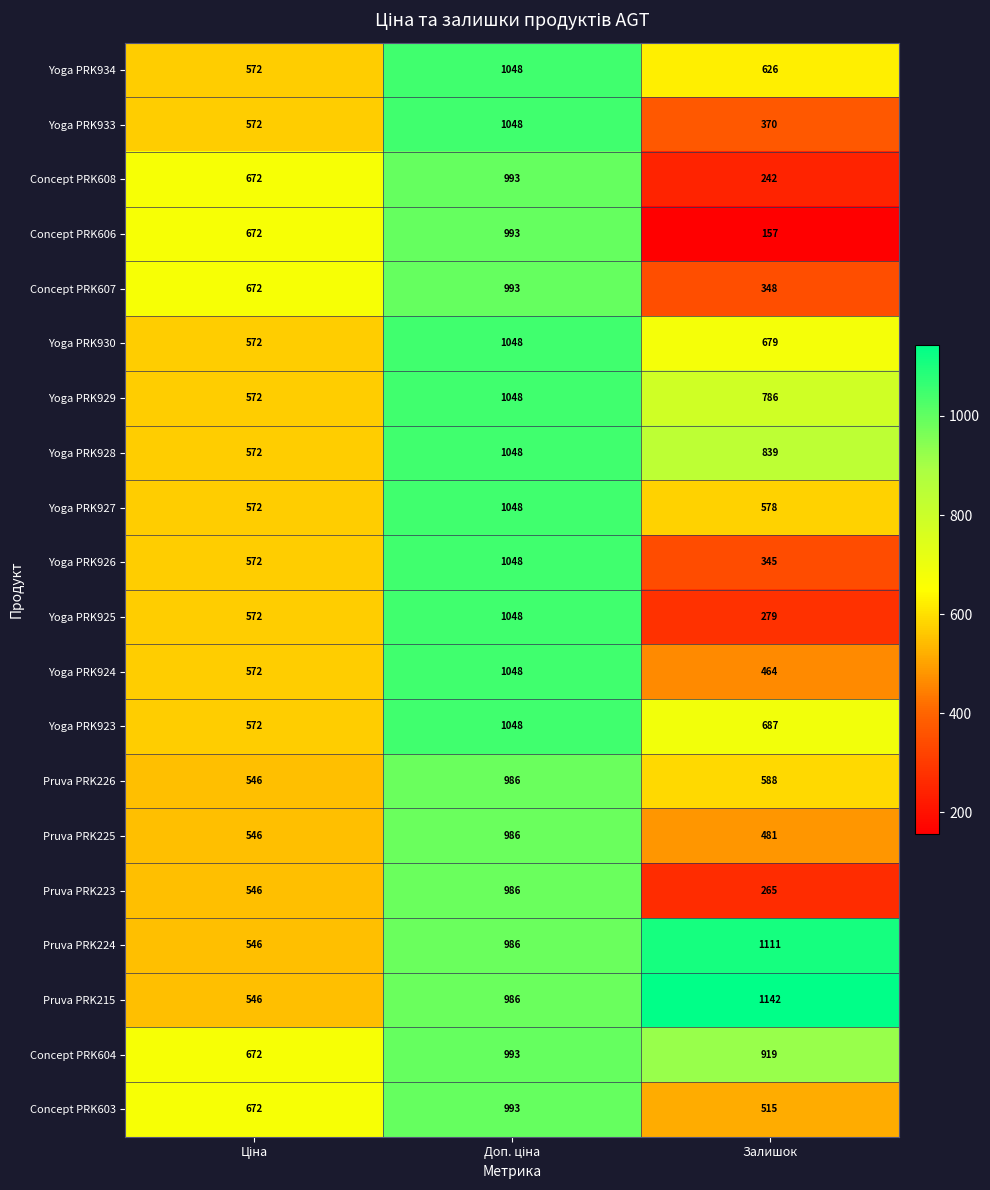

At Залишок, list the series in order from largest to smallest.

Pruva PRK215, Pruva PRK224, Concept PRK604, Yoga PRK928, Yoga PRK929, Yoga PRK923, Yoga PRK930, Yoga PRK934, Pruva PRK226, Yoga PRK927, Concept PRK603, Pruva PRK225, Yoga PRK924, Yoga PRK933, Concept PRK607, Yoga PRK926, Yoga PRK925, Pruva PRK223, Concept PRK608, Concept PRK606